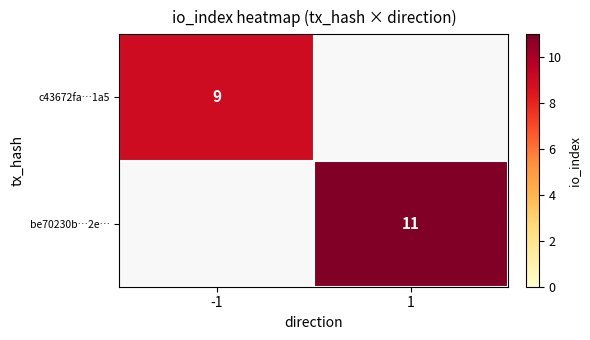

The c43672fa…1a5 series shows 9 at -1. True or false?

True